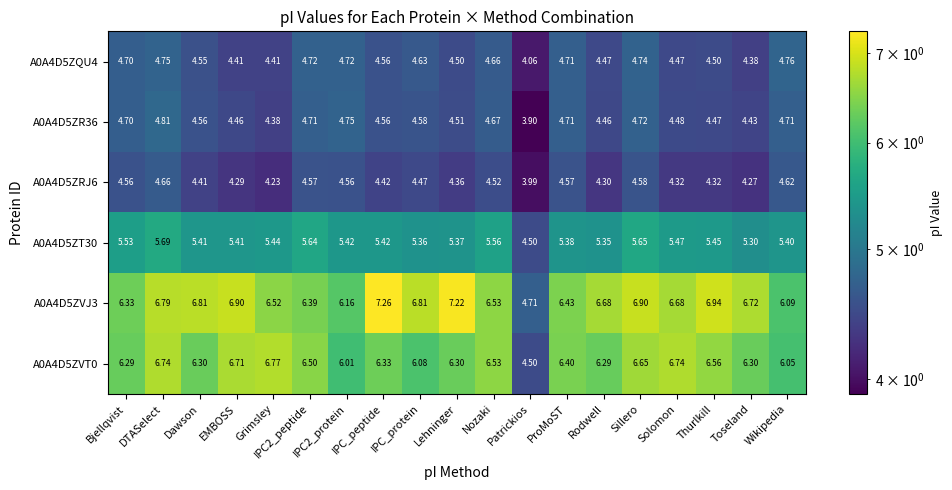

At which category is the sum across all series the highest?

DTASelect